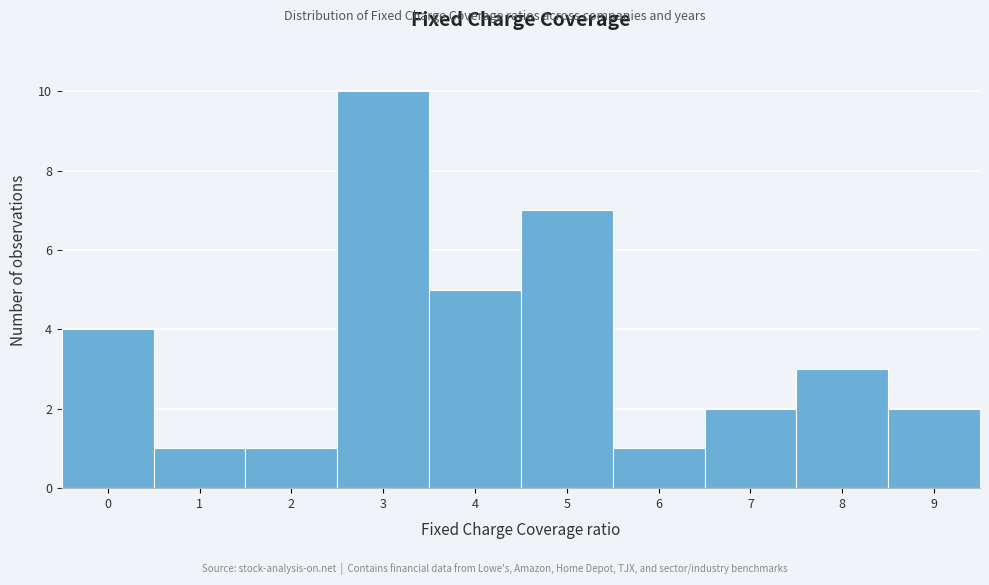

Reading left to right, list all the values displayed in this chart.

4	1	1	10	5	7	1	2	3	2